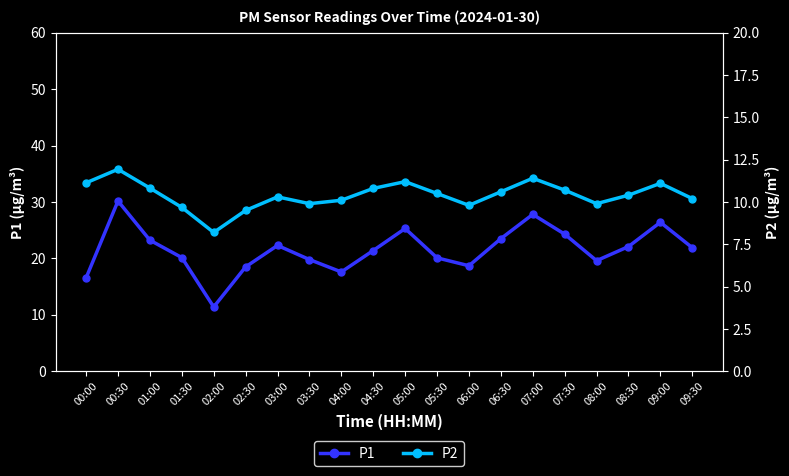

What is the label of the 6th point from the right?

07:00